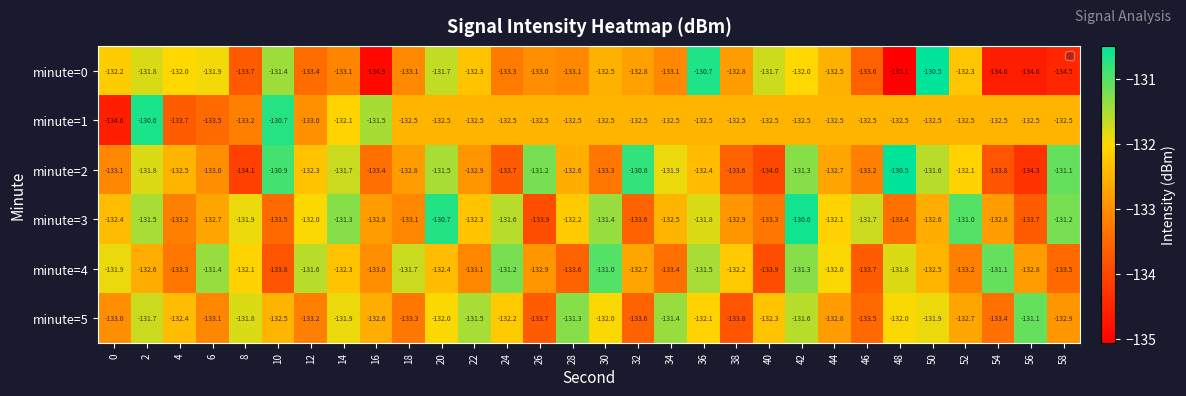

At which category is the sum across all series the highest?

42